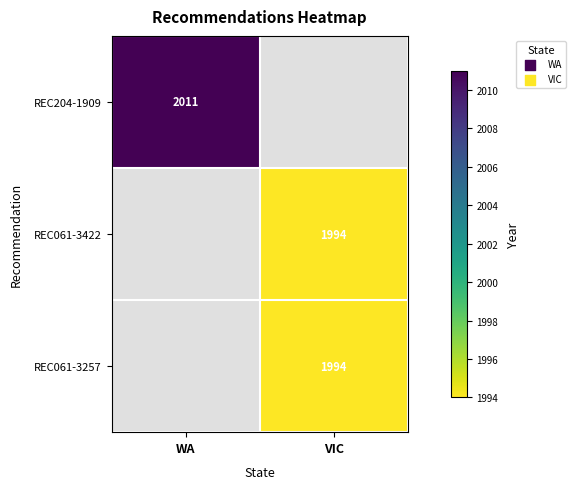

True or false: REC061-3257 has a value of 1994 at VIC.

True